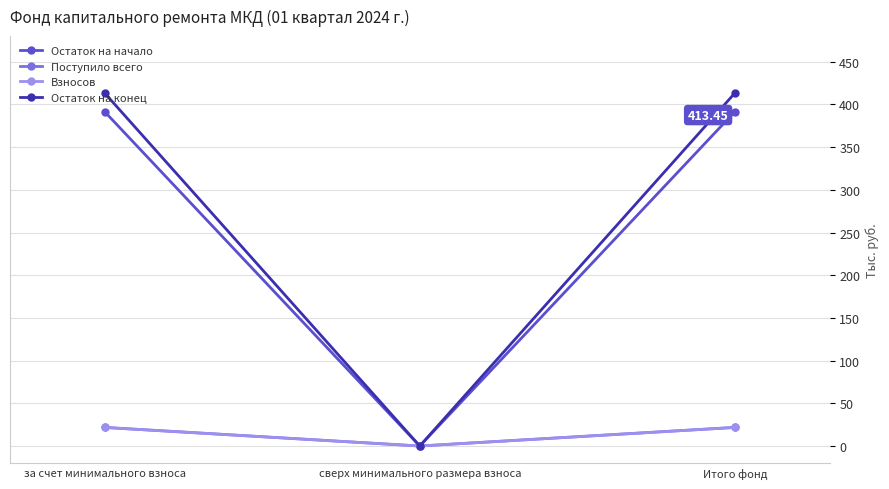

Is it true that Остаток на начало equals 253.7 at за счет минимального взноса?

False